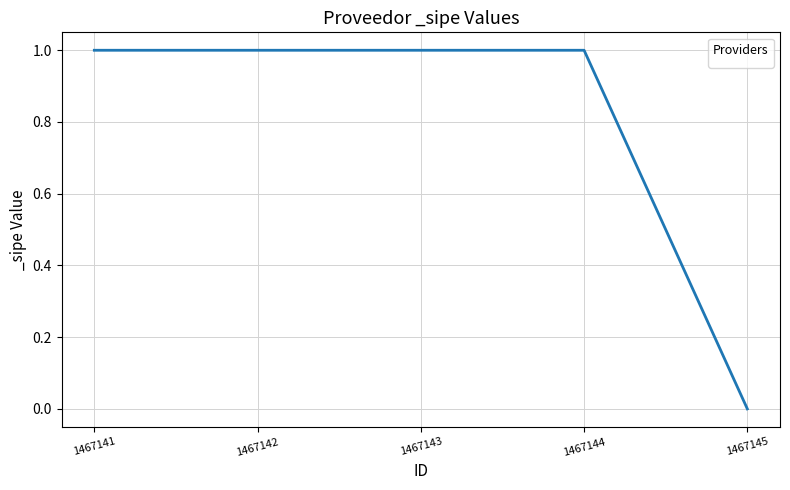

The value at 1467145 is 0. True or false?

True